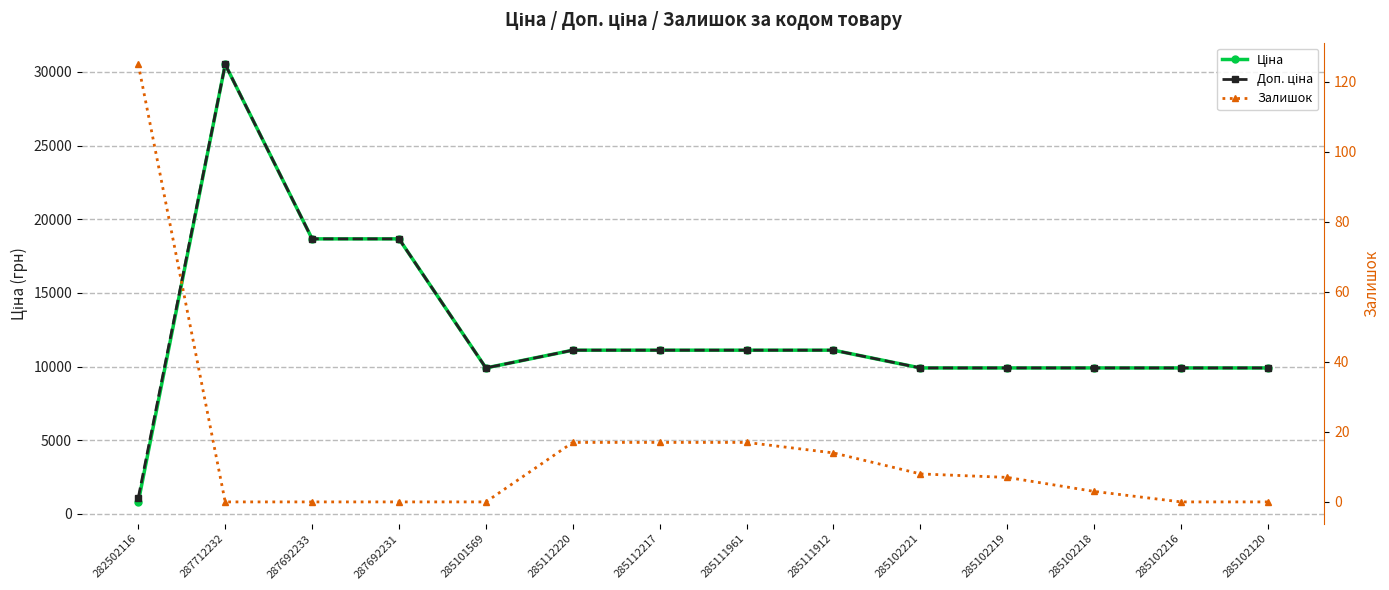

Is the value of Залишок at 287712232 greater than the value of Доп. ціна at 285112217?

No